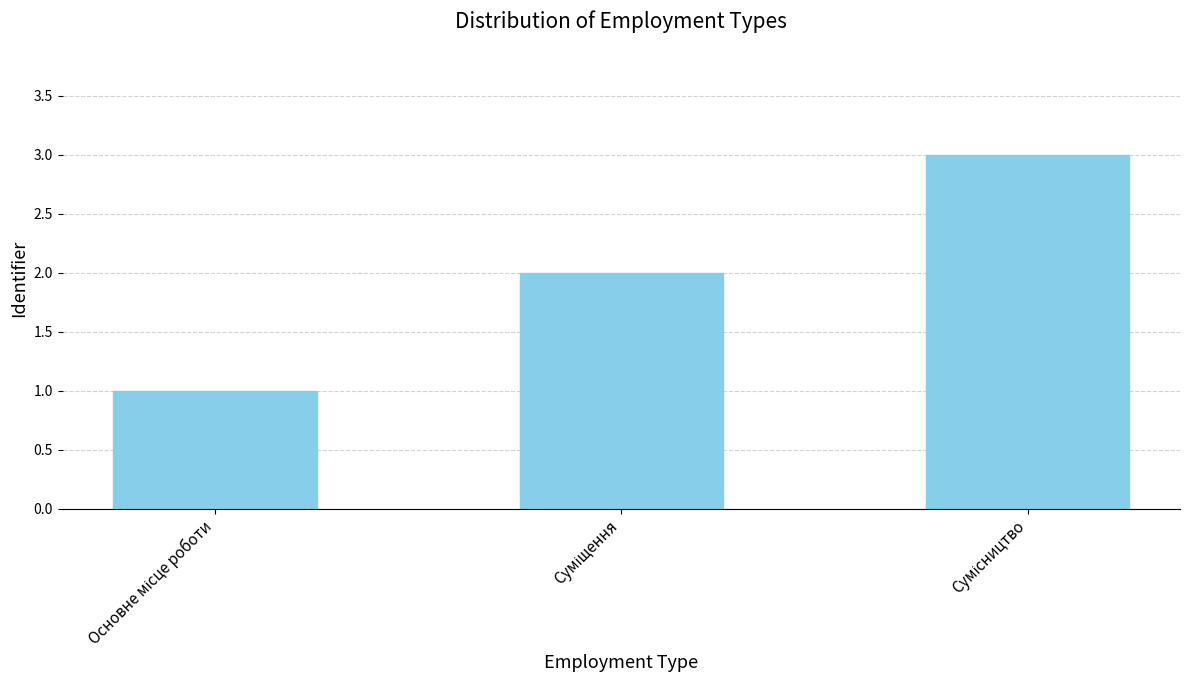

What is the maximum value shown in the chart?

3